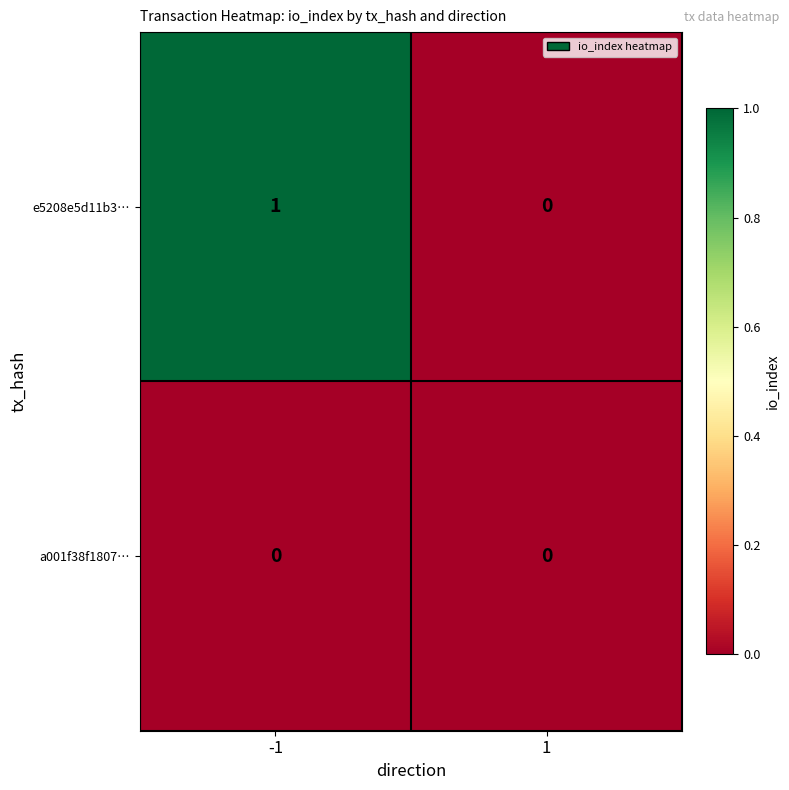

Between -1 and 1, which series saw the biggest shift?

e5208e5d11b3…